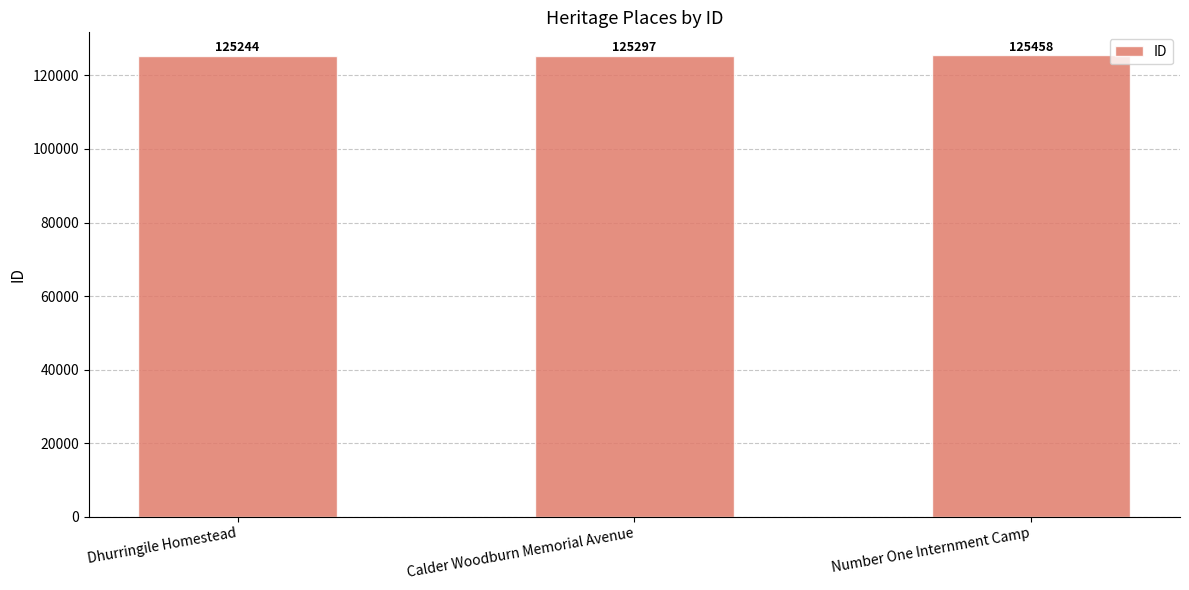

Does the chart contain stacked bars?

No